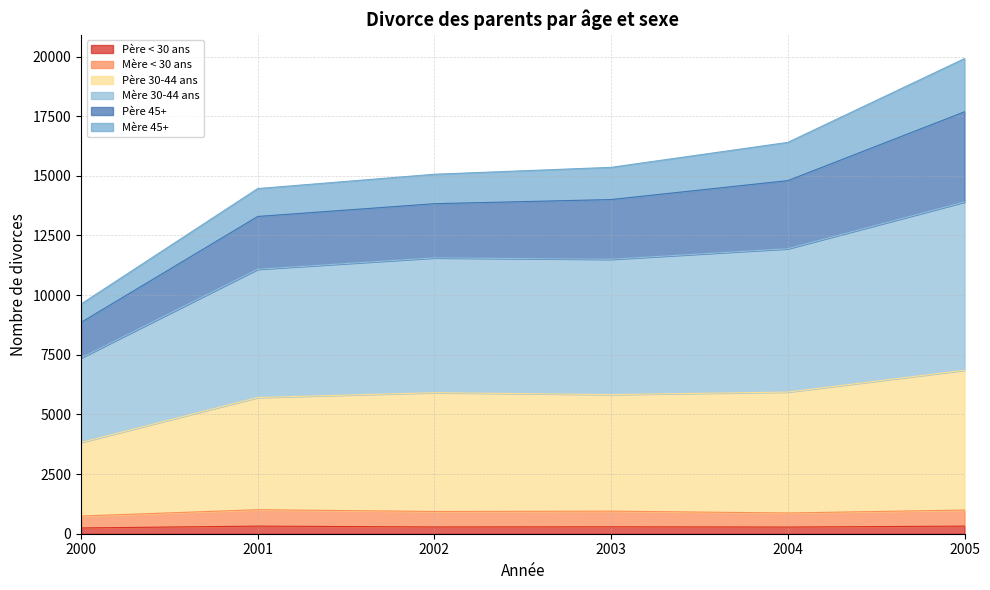

True or false: Mère < 30 ans has a value of 515 at 2003.

False